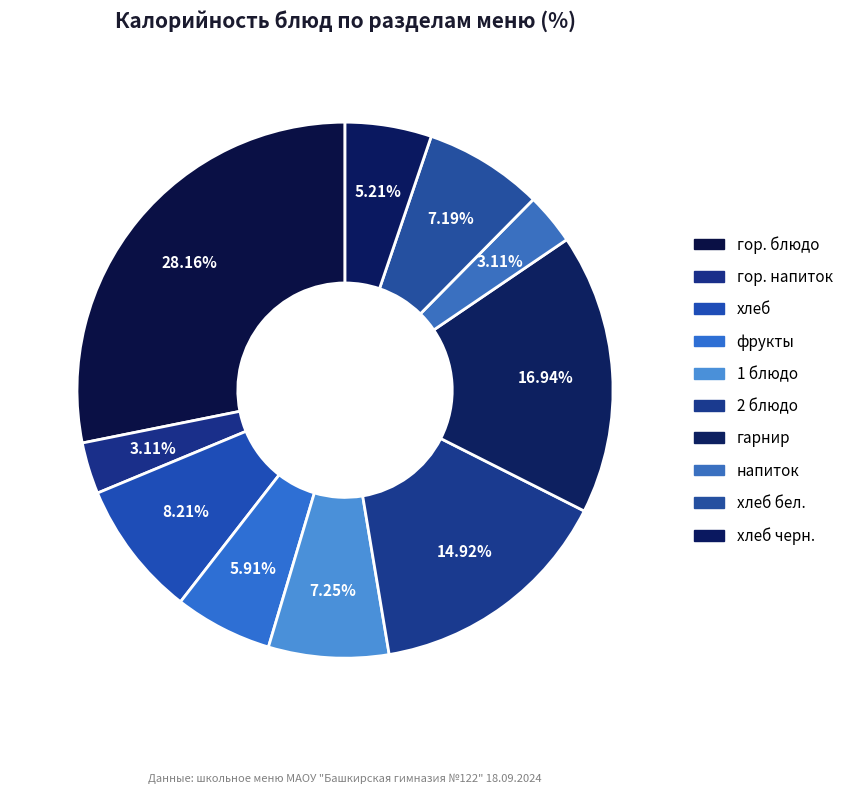

How many slices are in this pie chart?

10